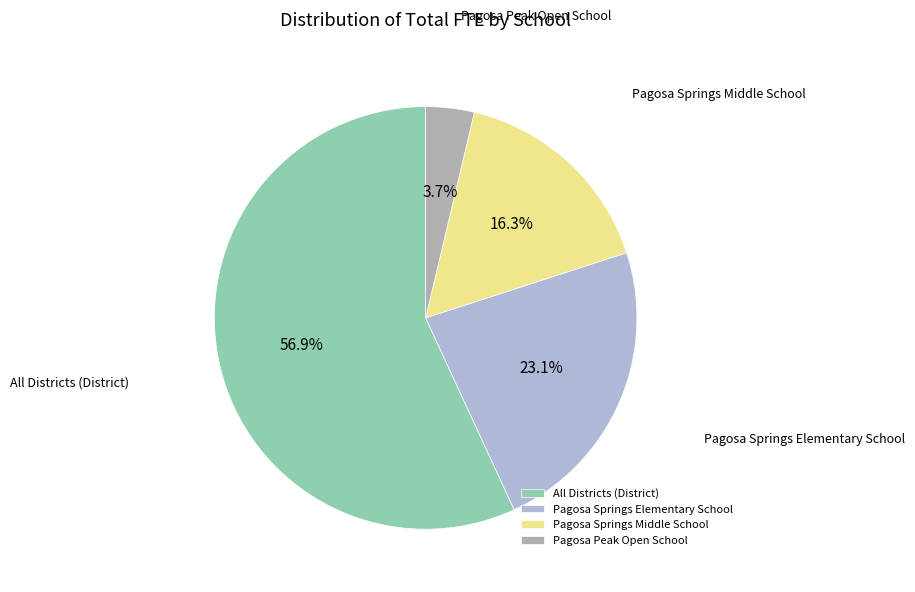

How much of the chart is everything except Pagosa Springs Elementary School?

76.9%